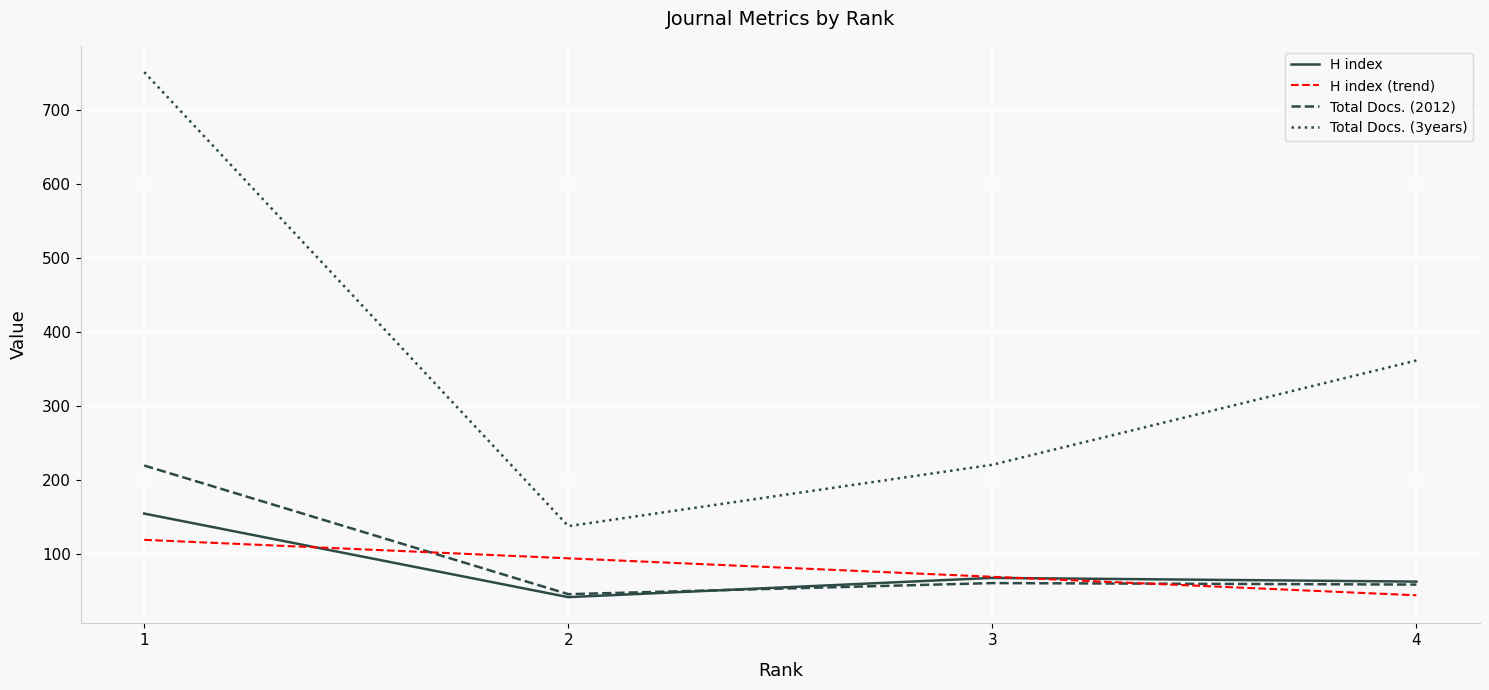

Is the value of Total Docs. (2012) at 3 greater than the value of H index at 2?

Yes